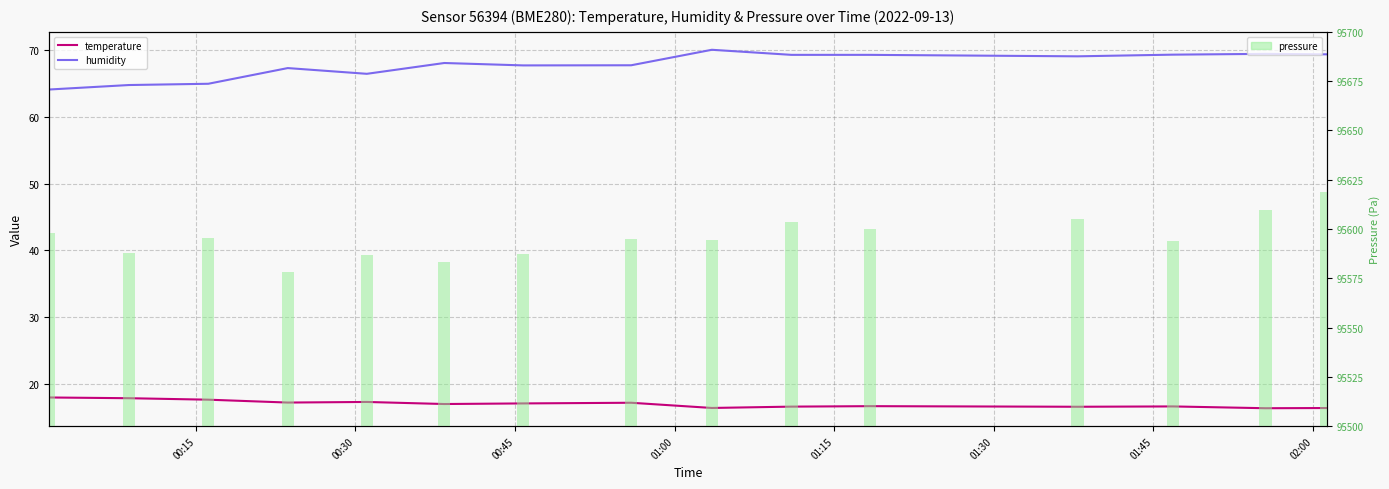

How many groups of bars are there?

15